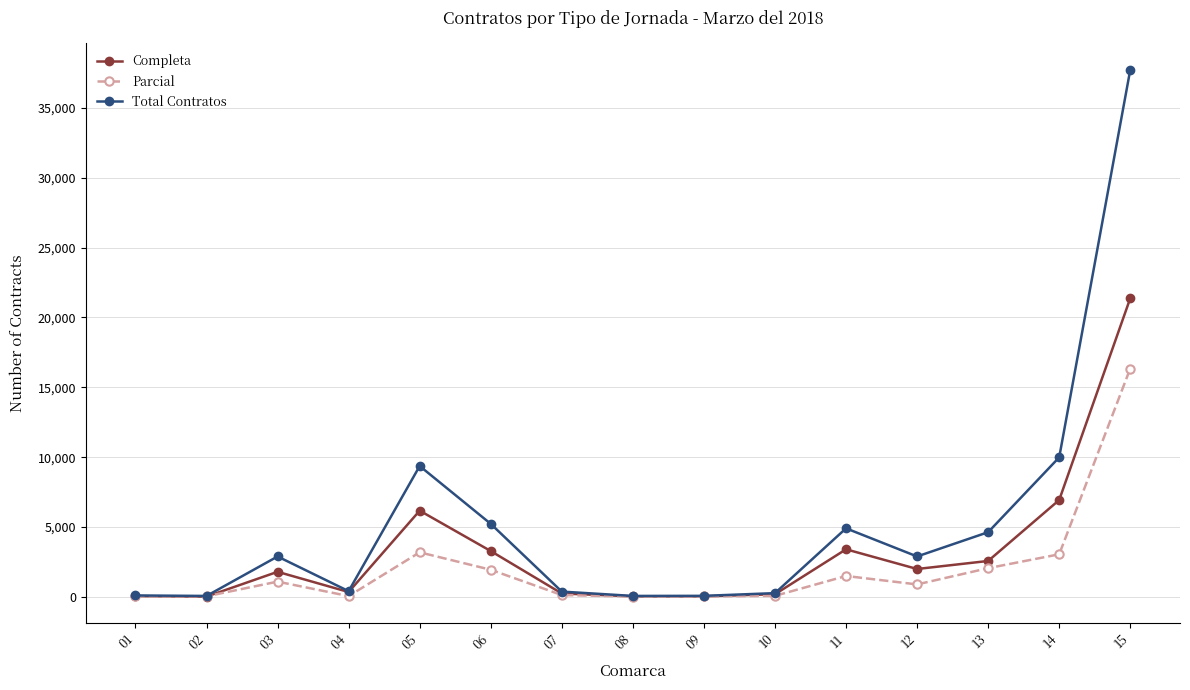

In Completa, how many points are higher than both neighbors (excluding endpoints)?

3